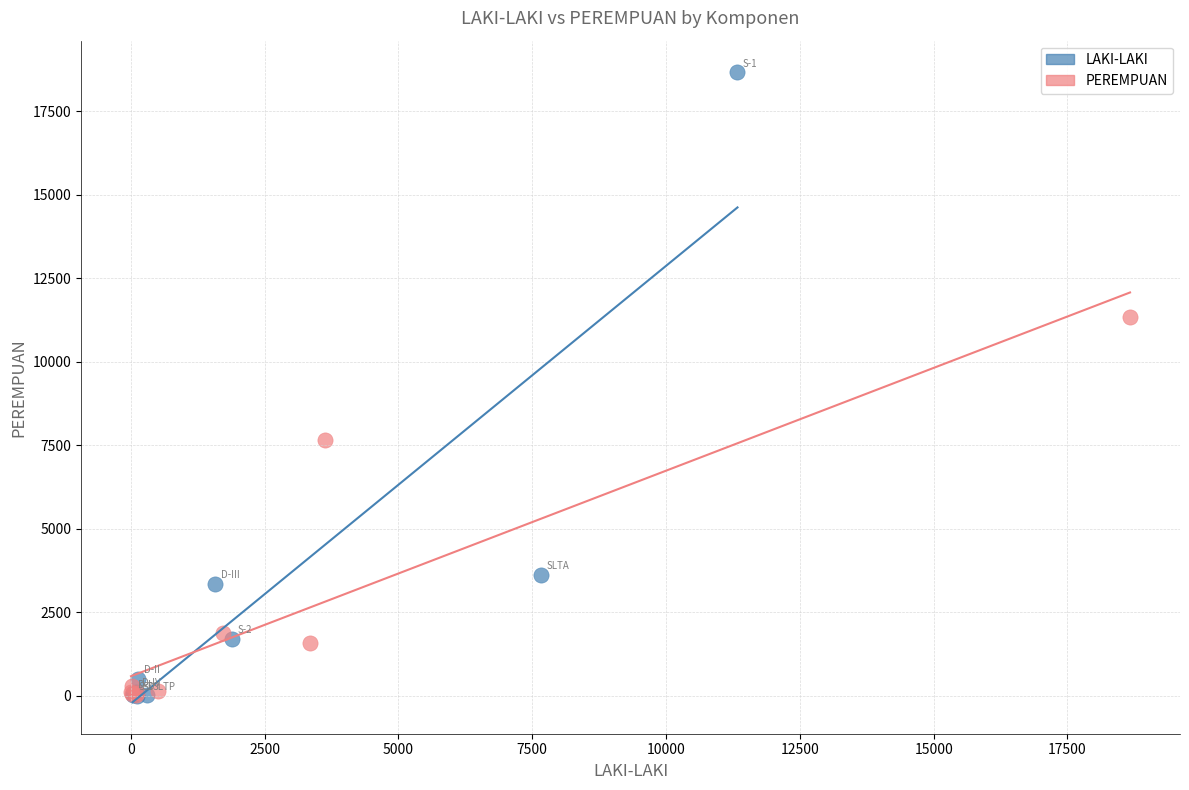

Which series has the largest Y range (max minus min)?

LAKI-LAKI